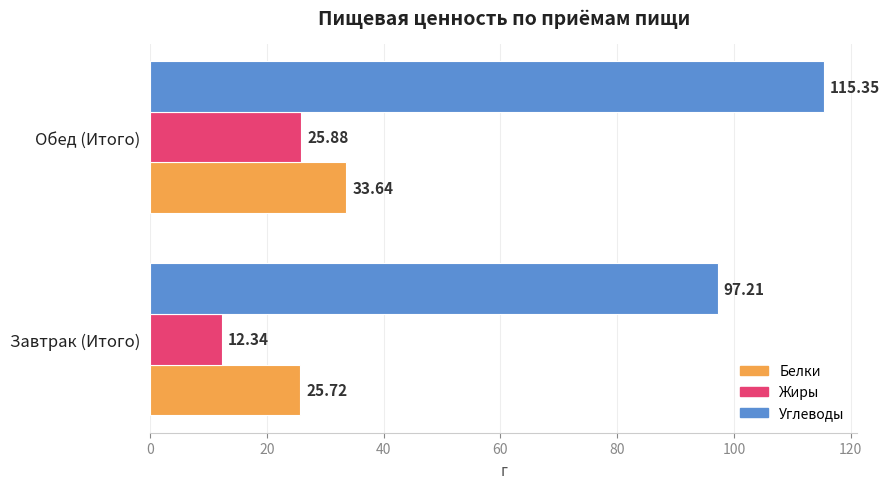

At which label is Жиры closest to 19?

Завтрак (Итого)